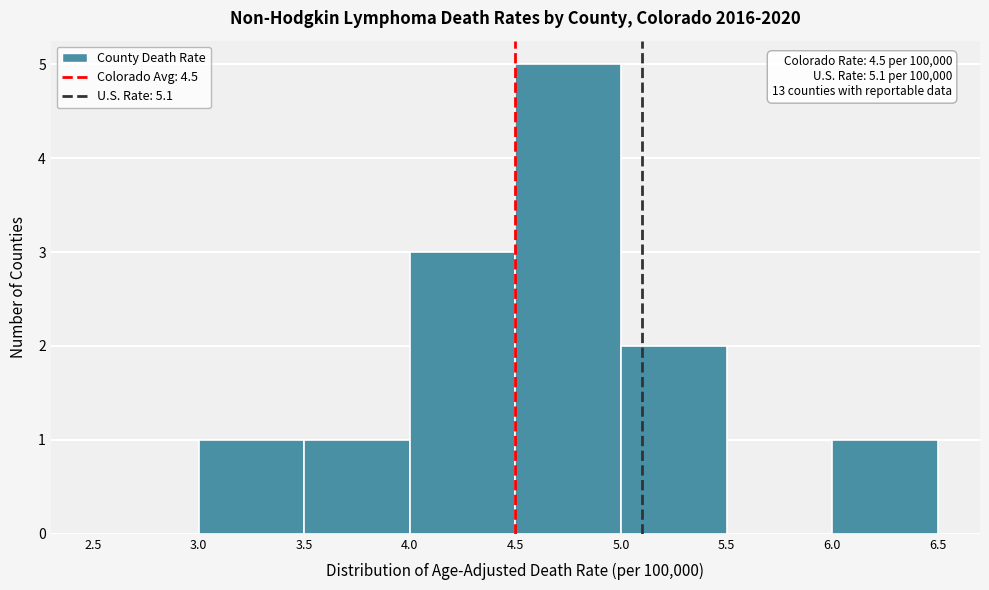

Over which range of the x-axis is the bar tallest?

4.5 to 5.0